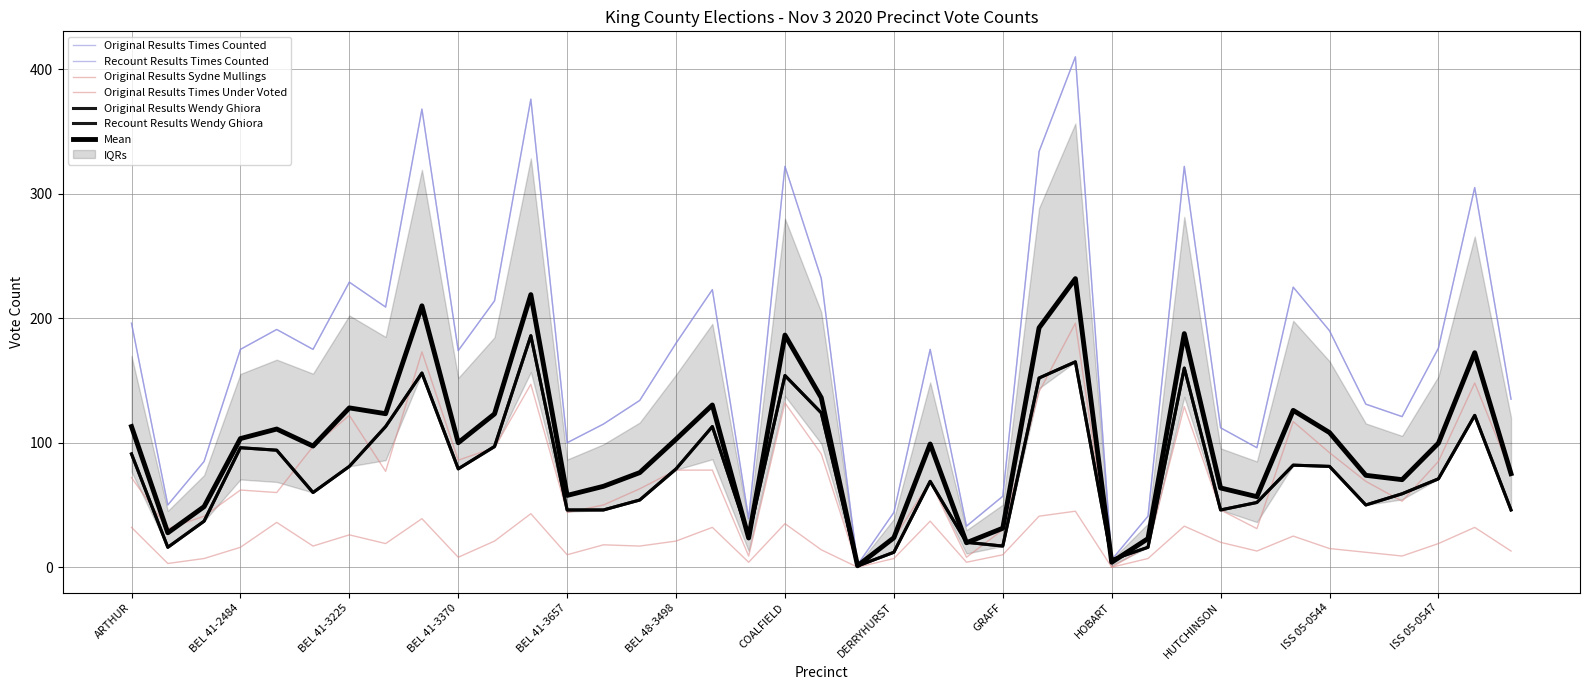

True or false: Original Results Sydne Mullings and Original Results Wendy Ghiora cross at least once.

True